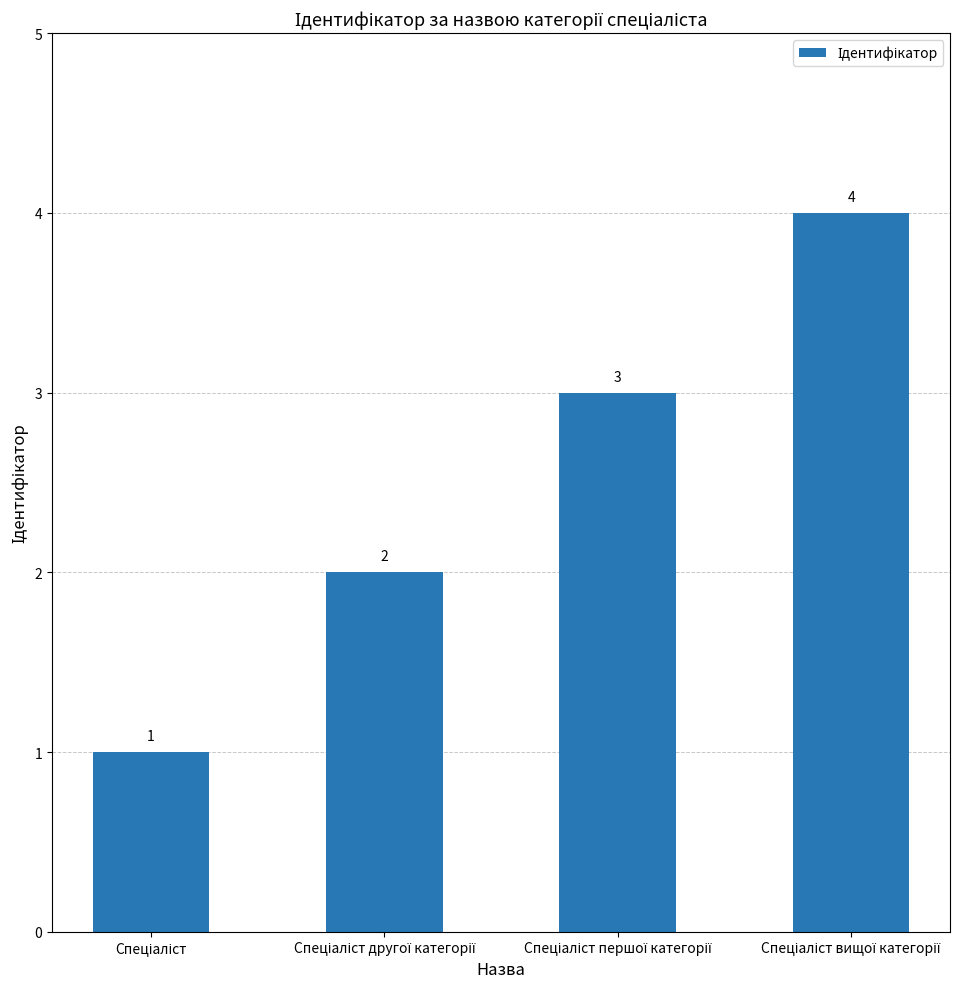

Reading left to right, list all the values displayed in this chart.

1	2	3	4